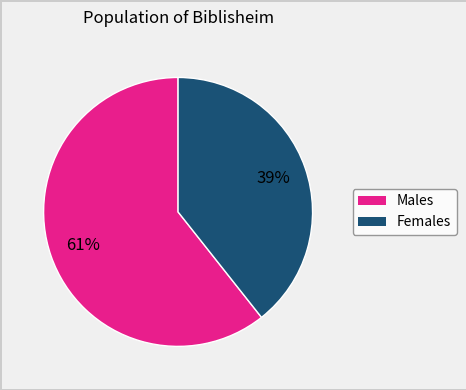

Does any single category account for the majority?

Yes